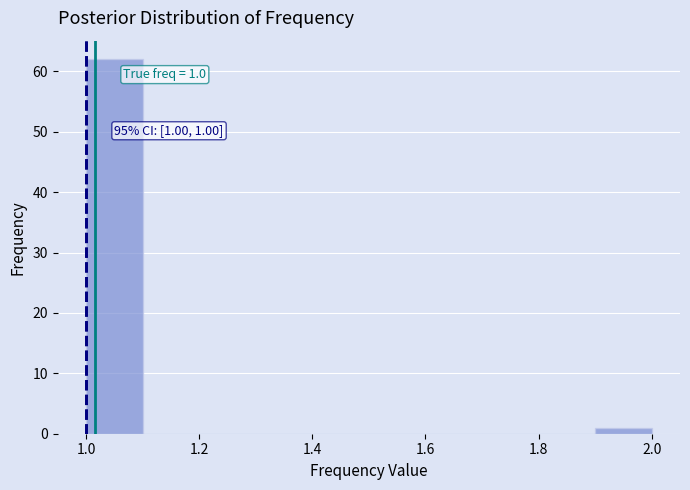

Which range on the x-axis has the tallest bar?

1.0 to 1.1